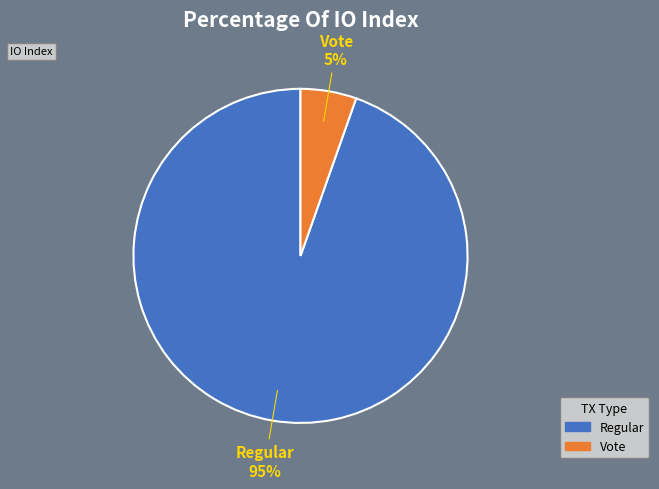

To the nearest percent, what is the average slice percentage?

50%